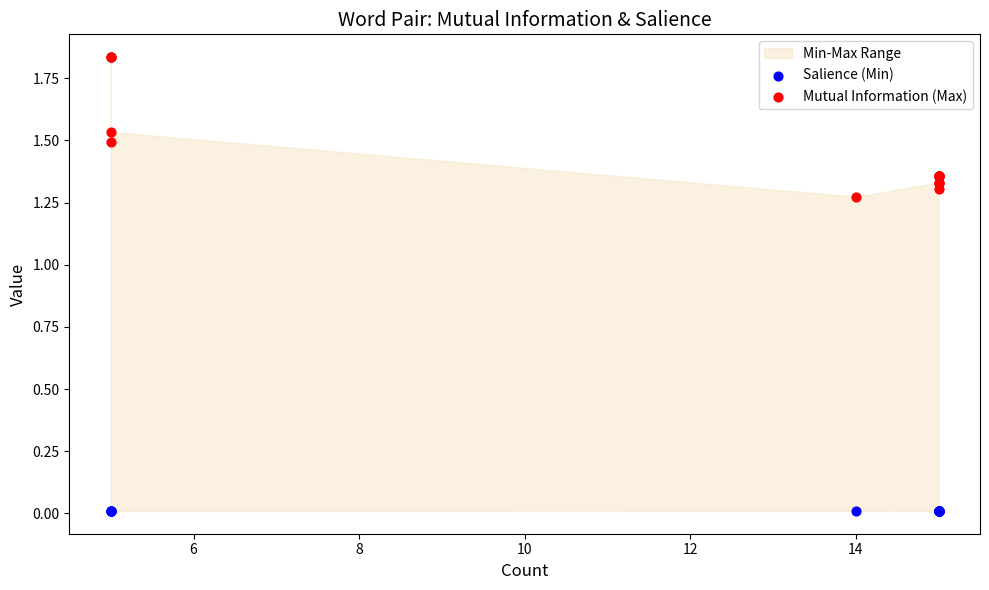

Which series contains the lowest Y value?

Salience (Min)